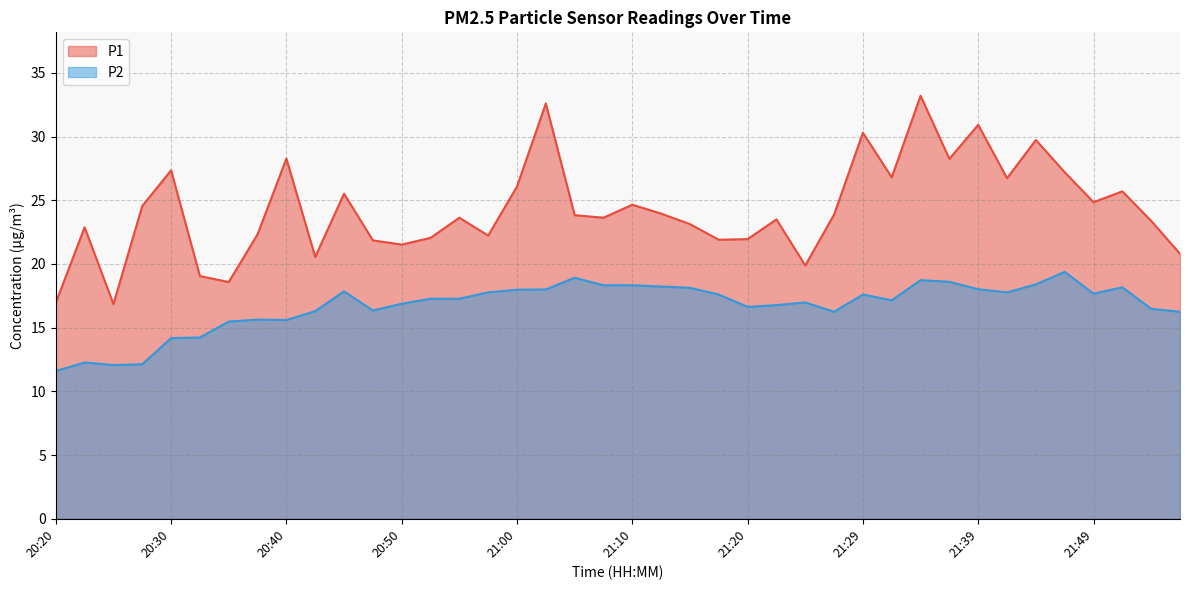

At how many categories does at least one series exceed 27?

9